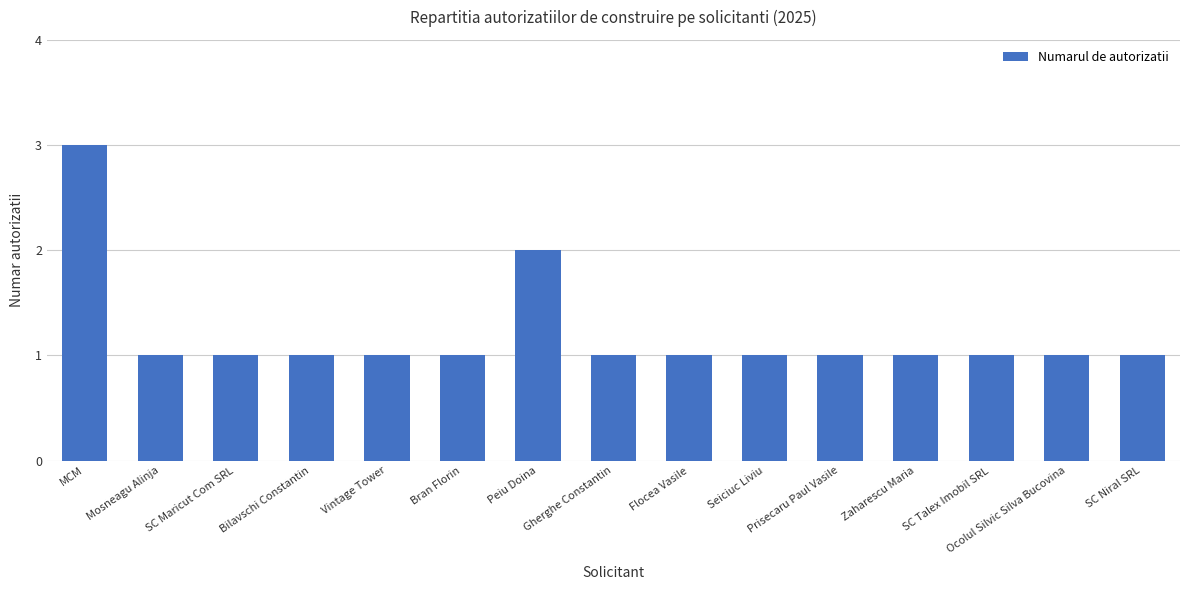

Reading left to right, what are all the values shown in this chart?

MCM=3	Mosneagu Alinja=1	SC Maricut Com SRL=1	Bilavschi Constantin=1	Vintage Tower=1	Bran Florin=1	Peiu Doina=2	Gherghe Constantin=1	Flocea Vasile=1	Seiciuc Liviu=1	Prisecaru Paul Vasile=1	Zaharescu Maria=1	SC Talex Imobil SRL=1	Ocolul Silvic Silva Bucovina=1	SC Niral SRL=1